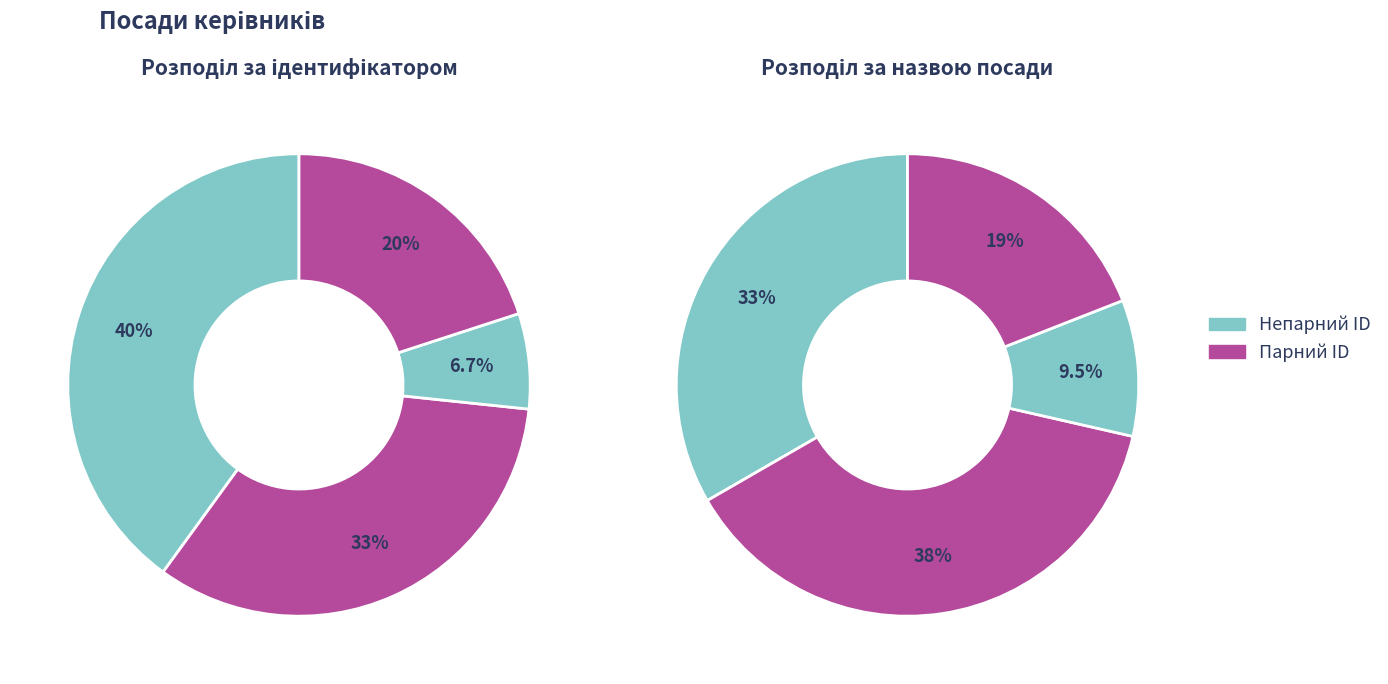

Does Генеральний директор represent more than half of the total?

No